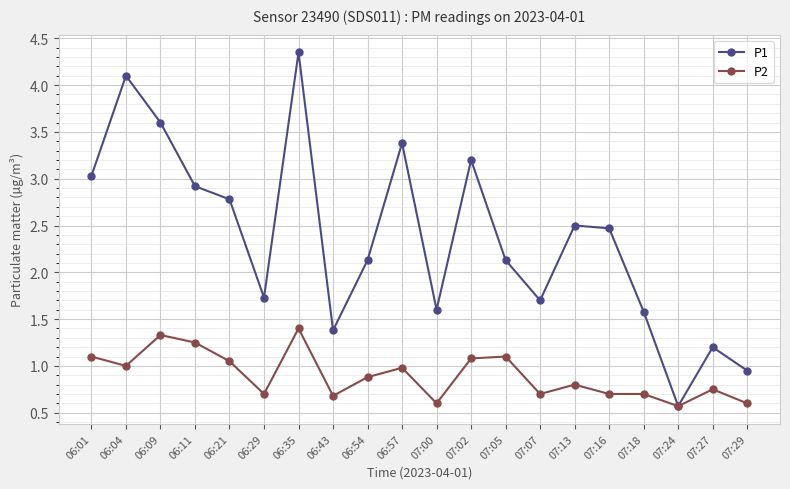

The value of P2 at 06:57 is 1.0. True or false?

True